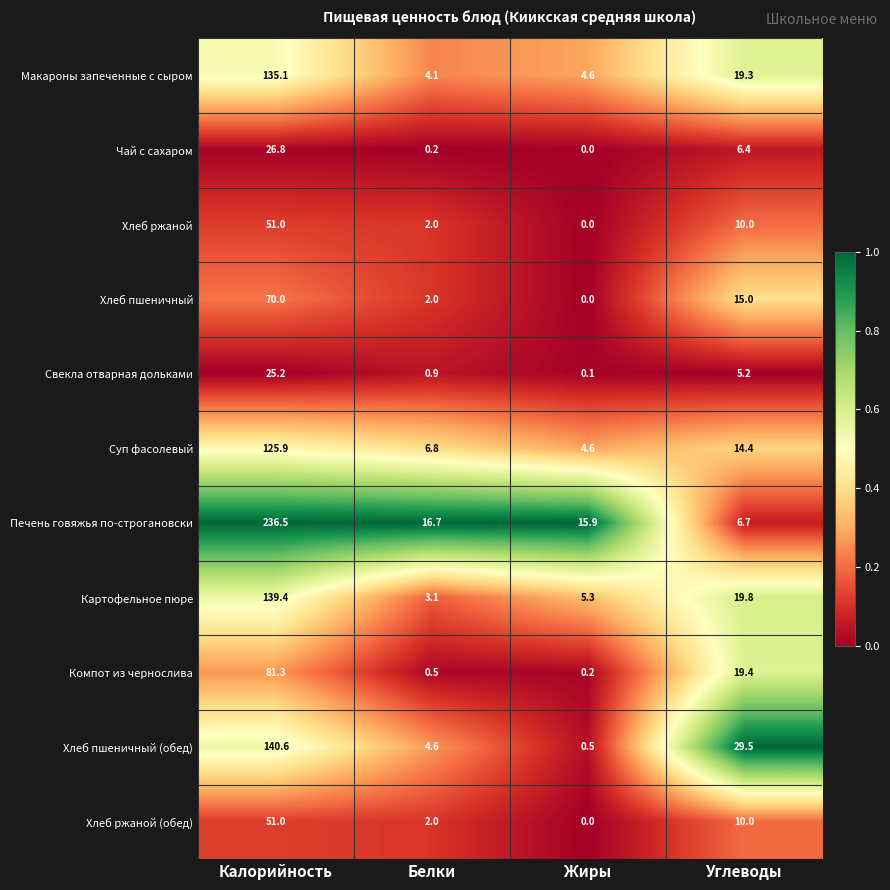

Rank the categories by Суп фасолевый value from highest to lowest.

Калорийность, Углеводы, Белки, Жиры